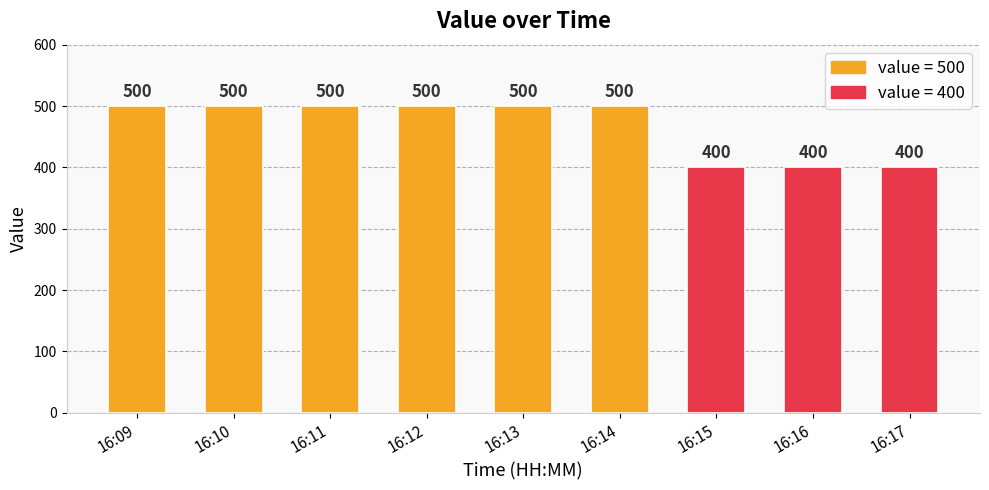

What is the difference between the maximum and minimum values?

100